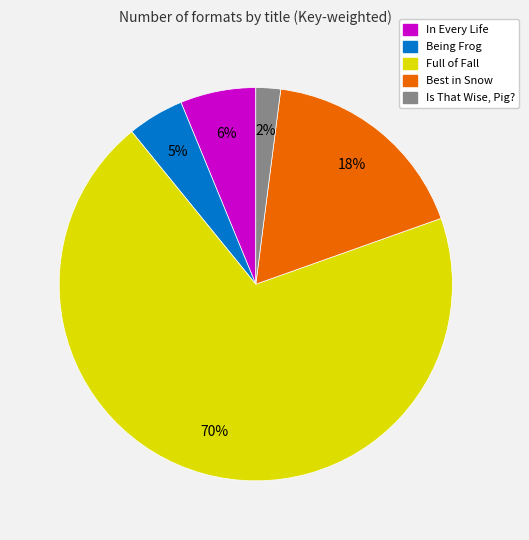

Does any single category account for the majority?

Yes